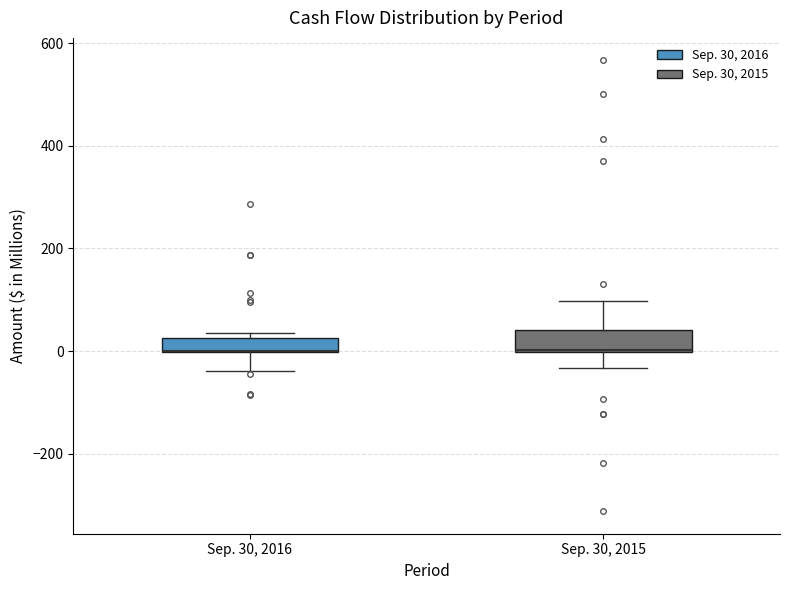

Where is the lower edge of the box for Sep. 30, 2015 on the y-axis? The values are not printed on the chart, so give them approximately, as read against the axis.

0